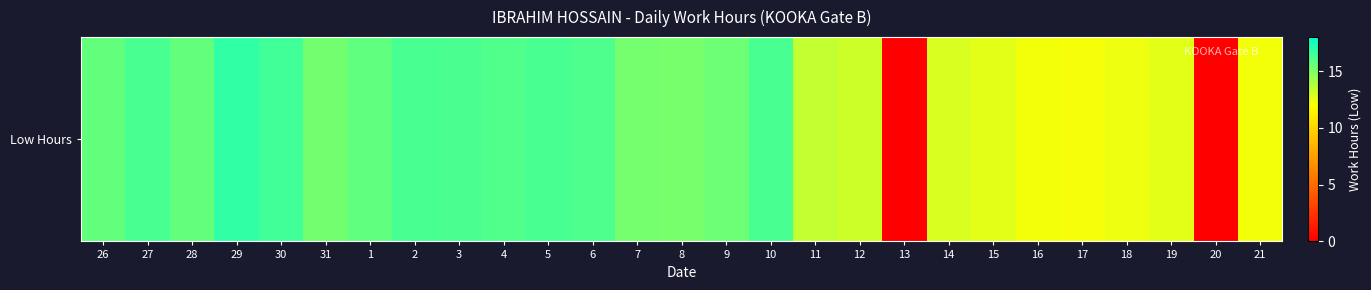

What is the sum of all values?

368.8